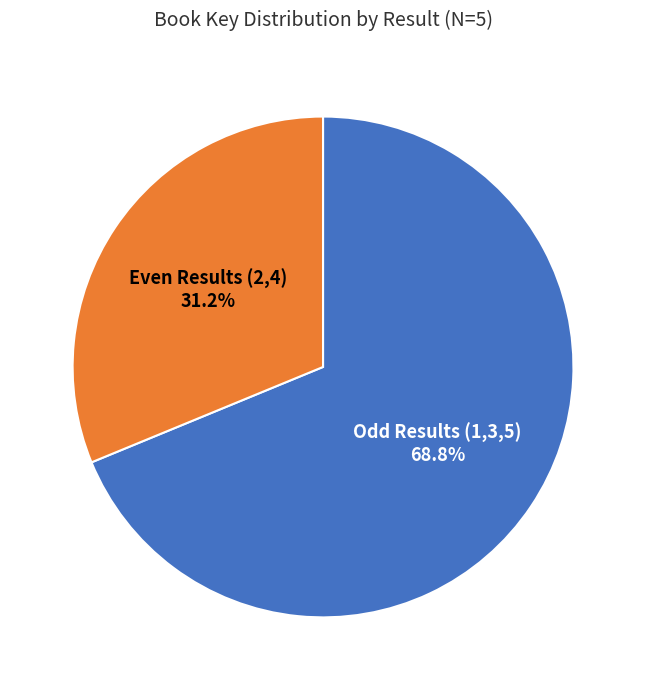

What percentage do Even Results (2,4) and Odd Results (1,3,5) together represent?

100.0%